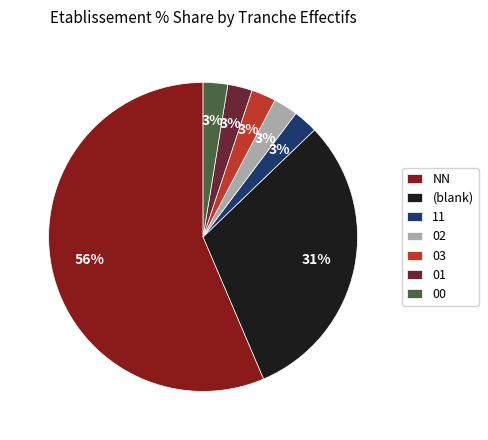

Which category accounts for the majority?

NN